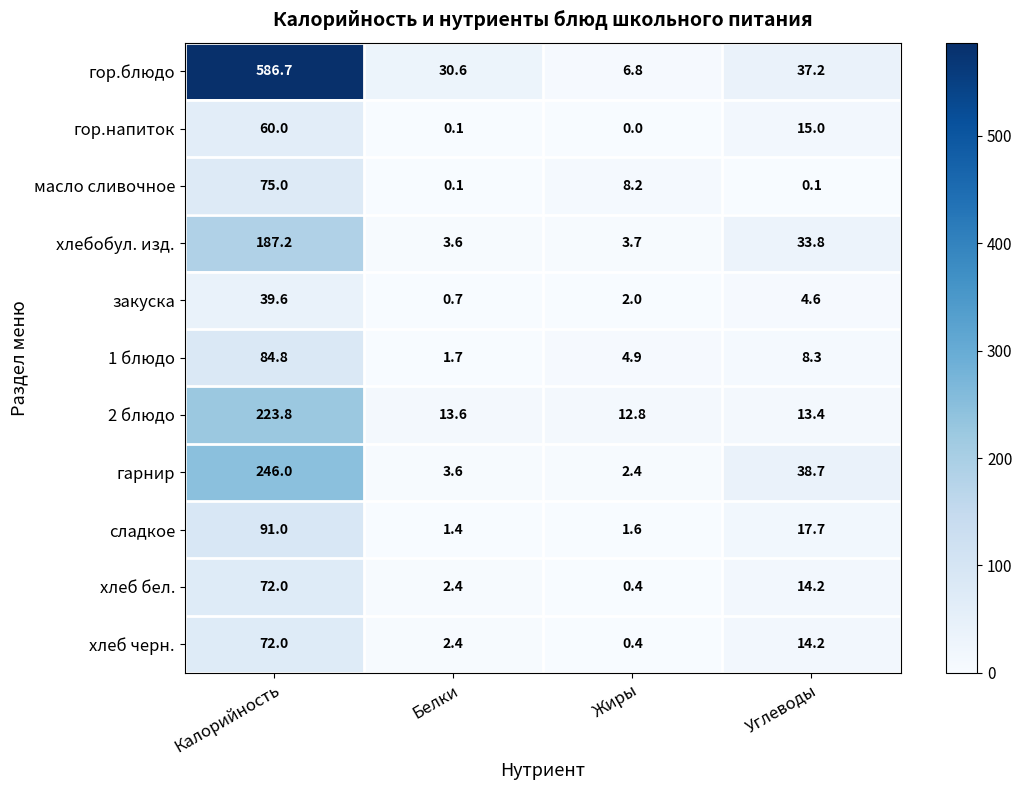

At which category is the sum across all series the highest?

Калорийность